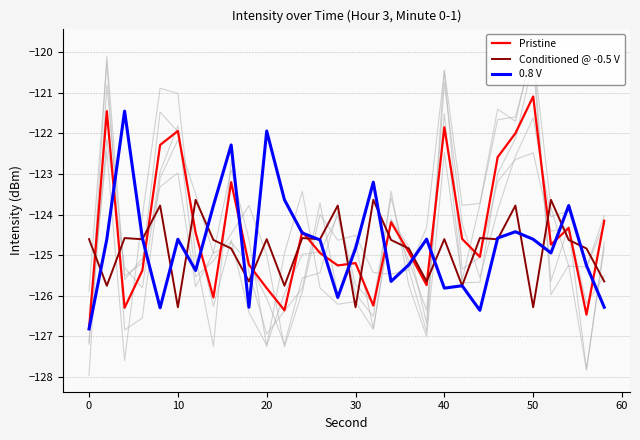

True or false: Pristine and Conditioned @ -0.5 V cross at least once.

True